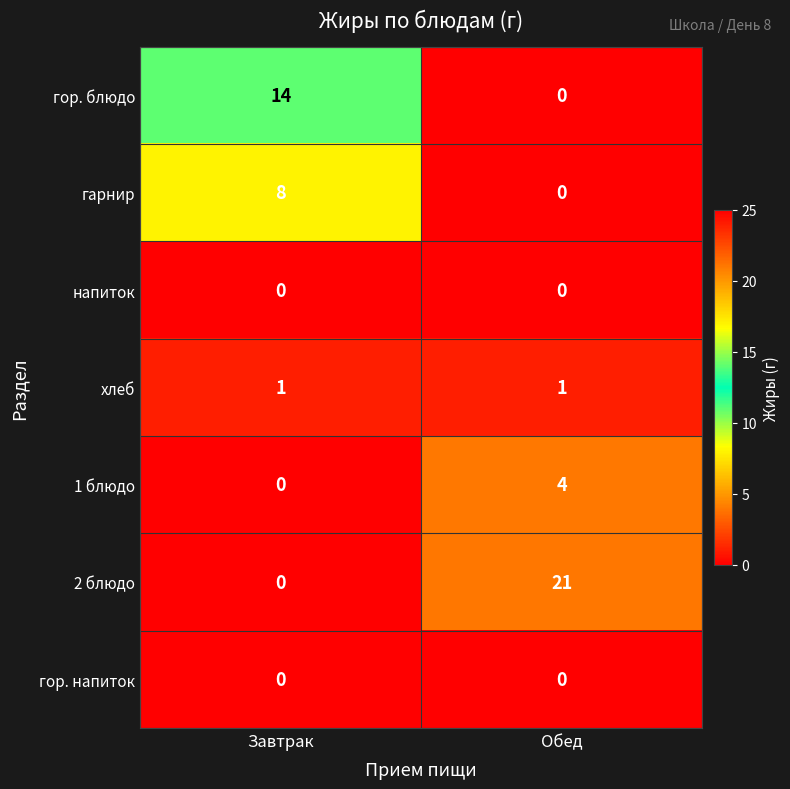

Reading right to left, what are all the values shown in this chart?

гор. блюдо: Обед=0	Завтрак=14
гарнир: Обед=0	Завтрак=8
напиток: Обед=0	Завтрак=0
хлеб: Обед=1	Завтрак=1
1 блюдо: Обед=4	Завтрак=0
2 блюдо: Обед=21	Завтрак=0
гор. напиток: Обед=0	Завтрак=0